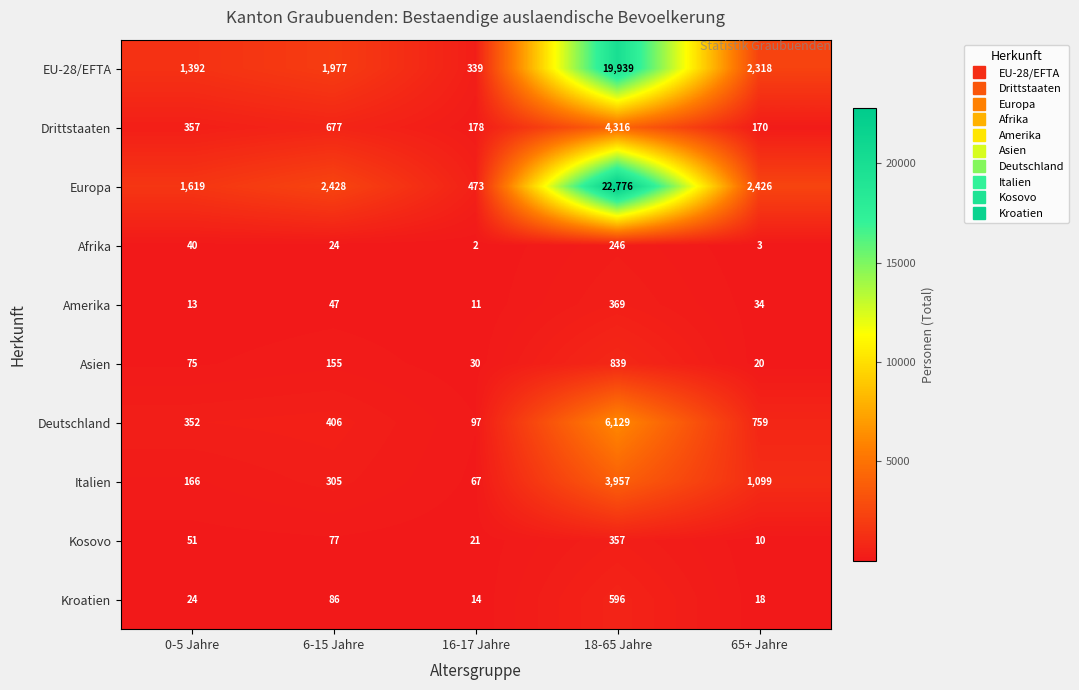

Is it true that EU-28/EFTA equals 19939 at 18-65 Jahre?

True